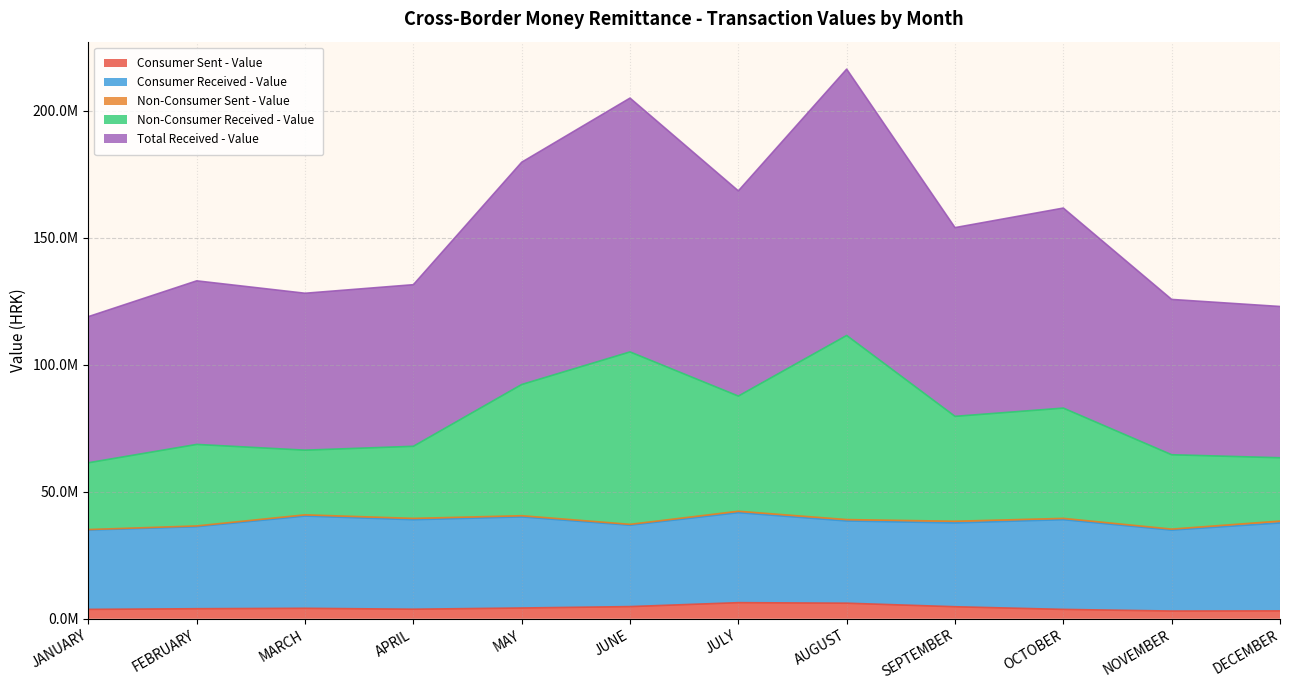

How many interior local peaks does the Non-Consumer Received - Value series have?

4